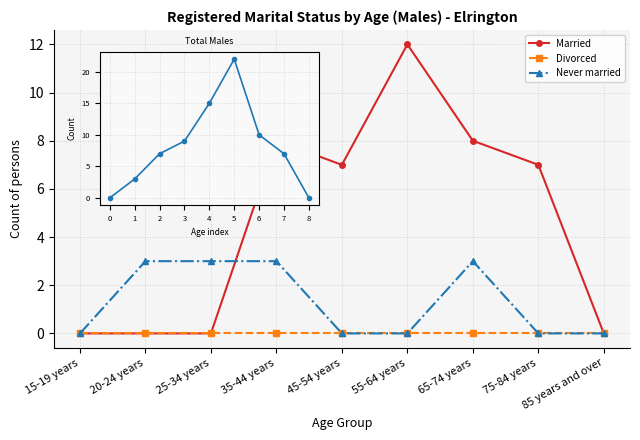

What is the difference between the second highest and second lowest values in the Married series?

8